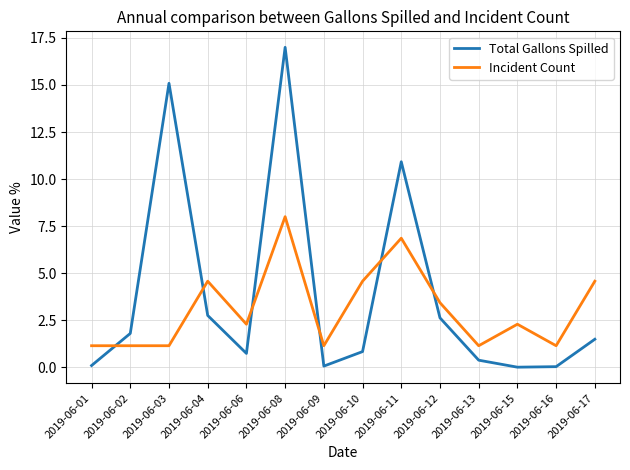

Which series changed the most between 2019-06-08 and 2019-06-09?

Total Gallons Spilled